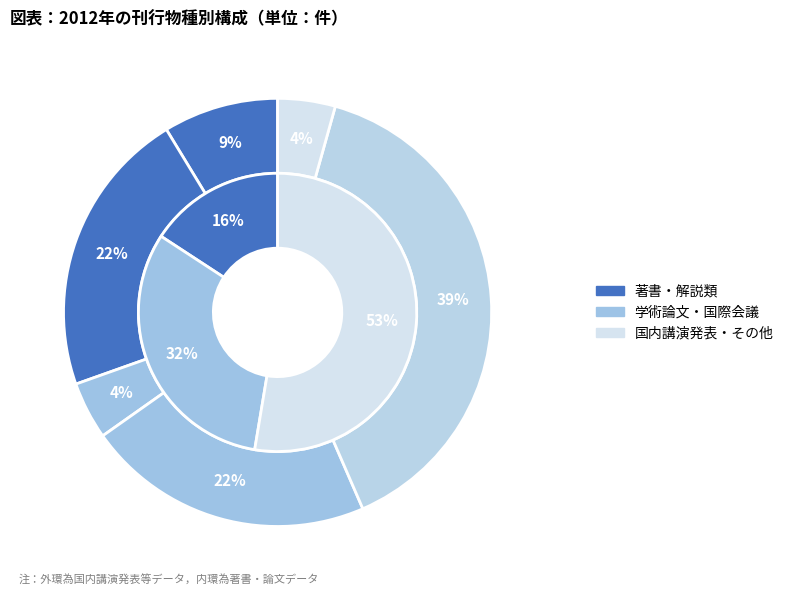

To the nearest percent, what is the combined percentage of 国内講演発表 and 著書?

48%